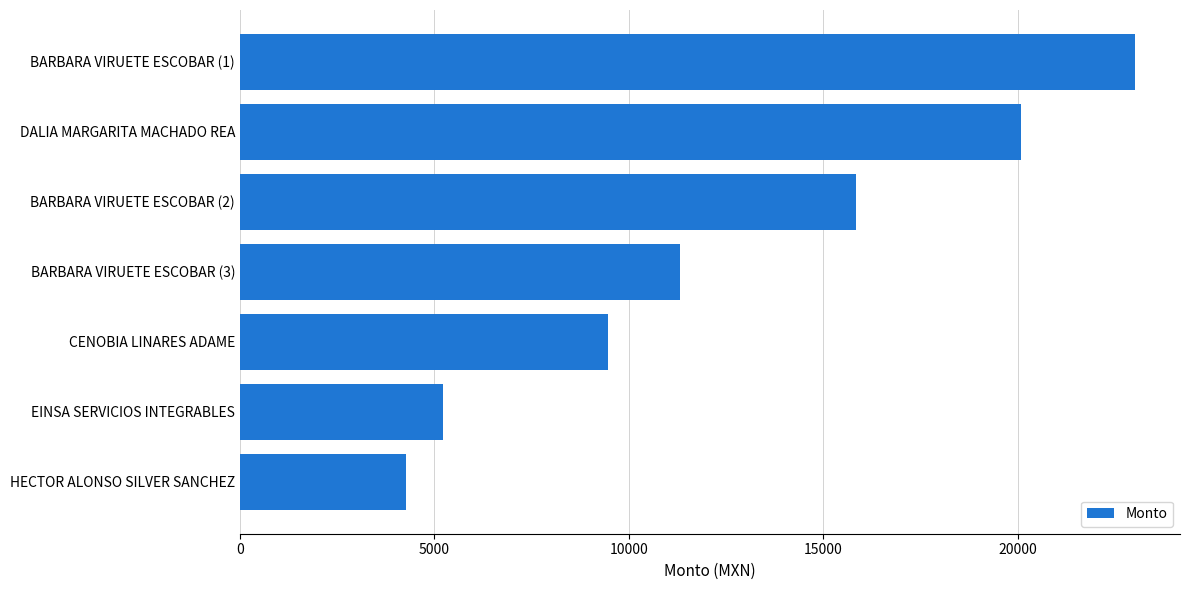

What is the minimum value shown in the chart?

4259.5